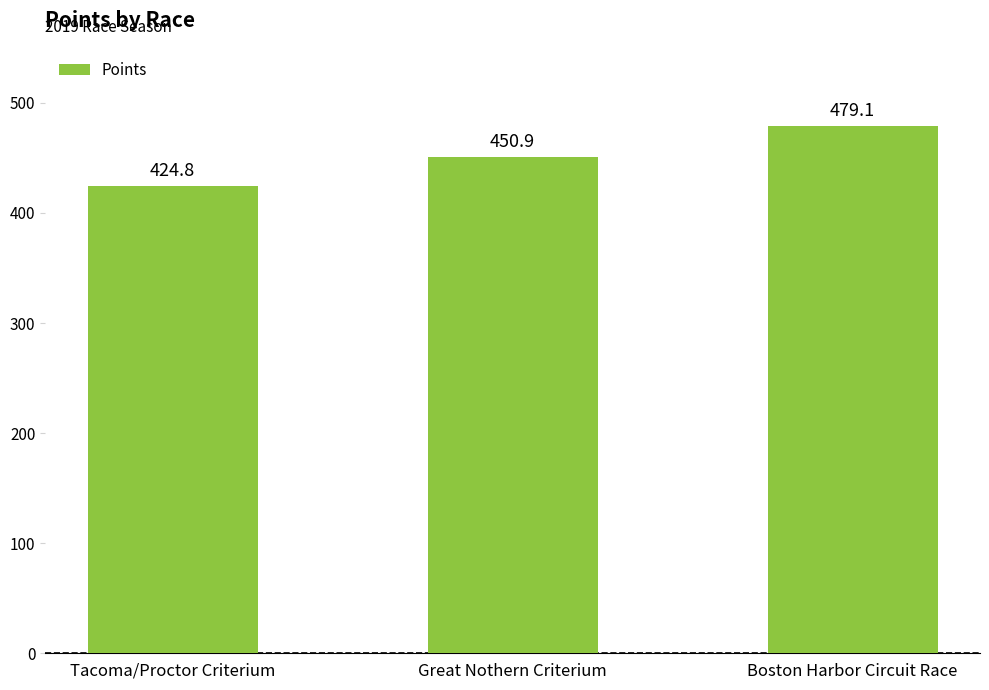

Rank the categories by value from highest to lowest.

Boston Harbor Circuit Race, Great Nothern Criterium, Tacoma/Proctor Criterium